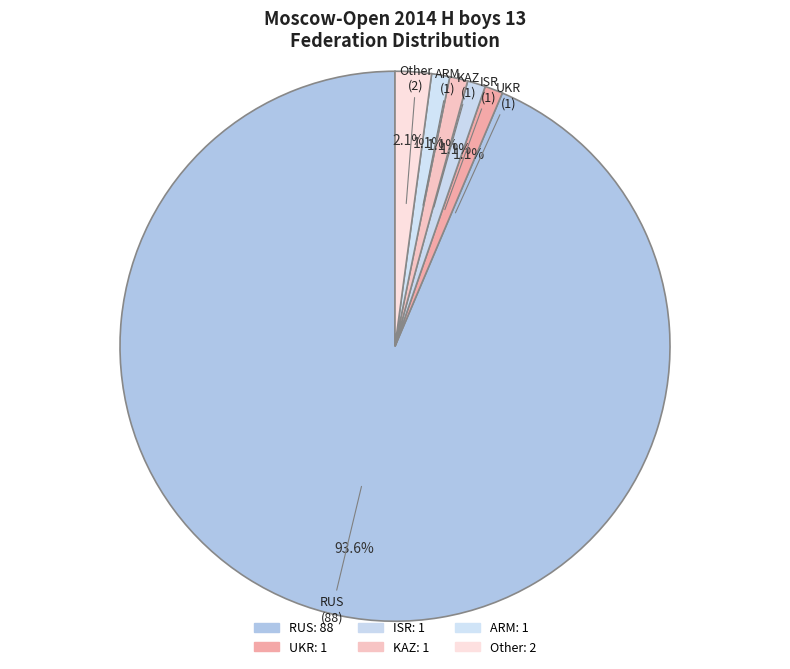

The KAZ slice represents 11% of the pie. True or false?

False